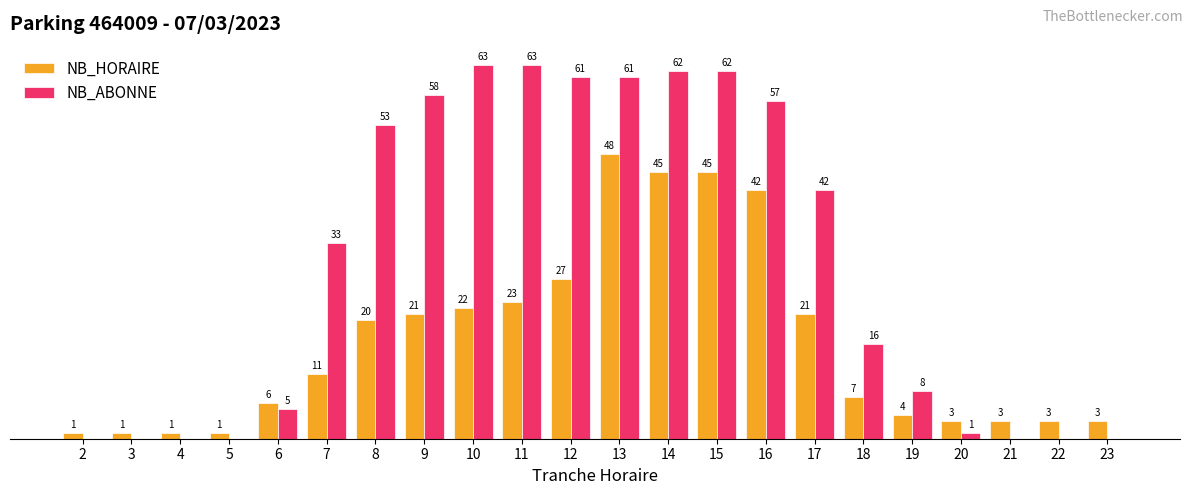

Which series has the largest total across all categories?

NB_ABONNE